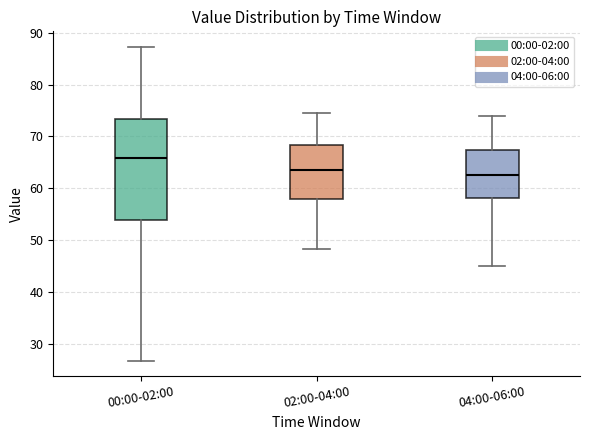

Which box is the tallest, from its lower edge to its upper edge?

00:00-02:00